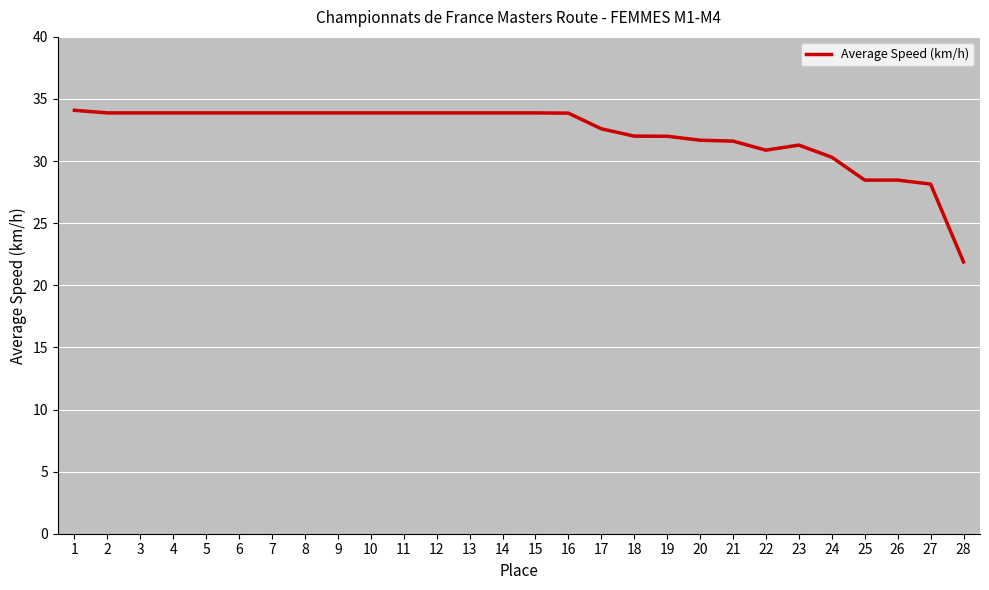

What is the ratio of the value at 7 to the value at 16?

1.0